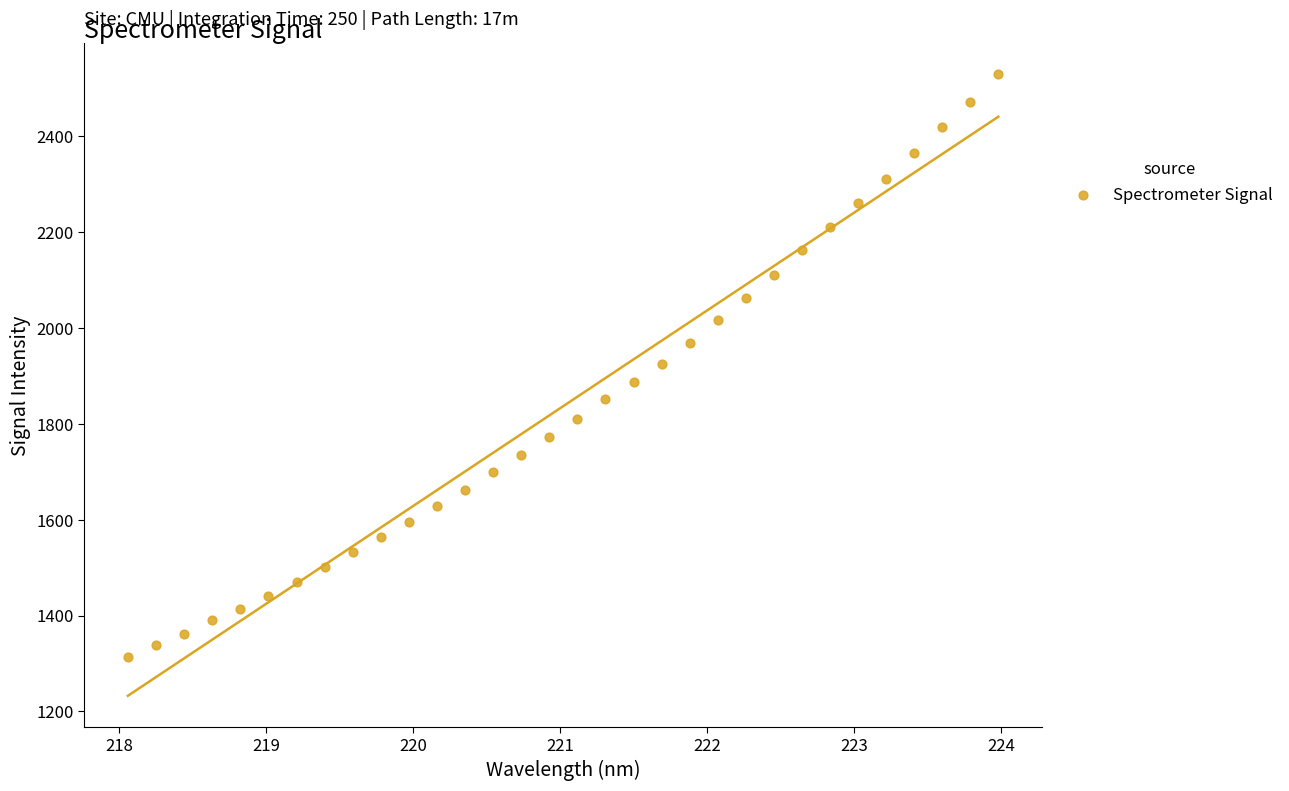

What is the range of X values (max minus min)?

5.9